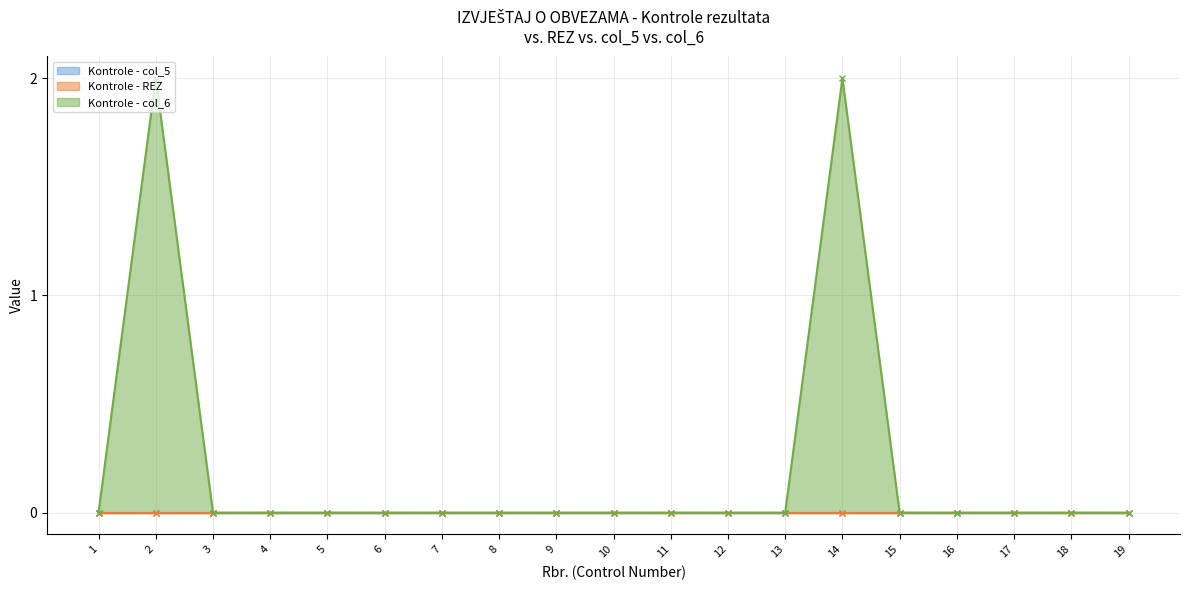

True or false: Kontrole - REZ has more than 1 interior local peaks.

False